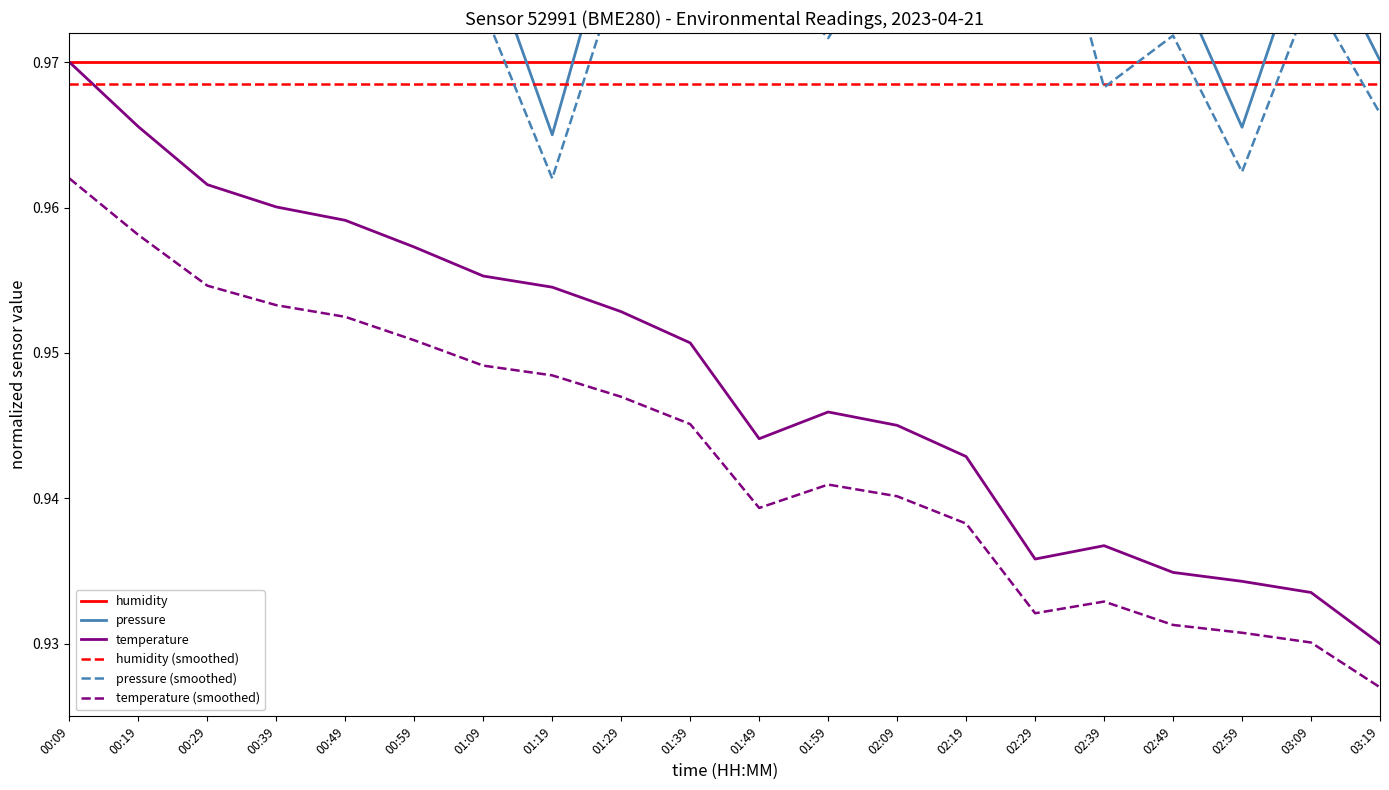

What are all the series names shown in the legend?

humidity, pressure, temperature, humidity (smoothed), pressure (smoothed), temperature (smoothed)